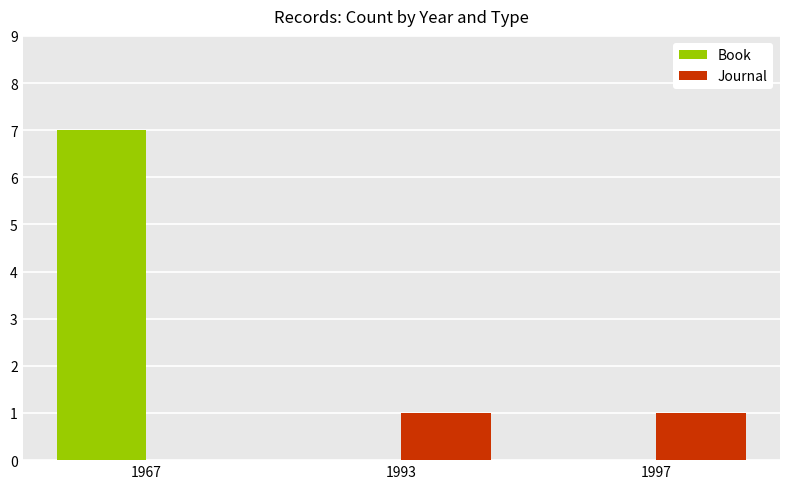

The Book series shows 0 at 1993. True or false?

True